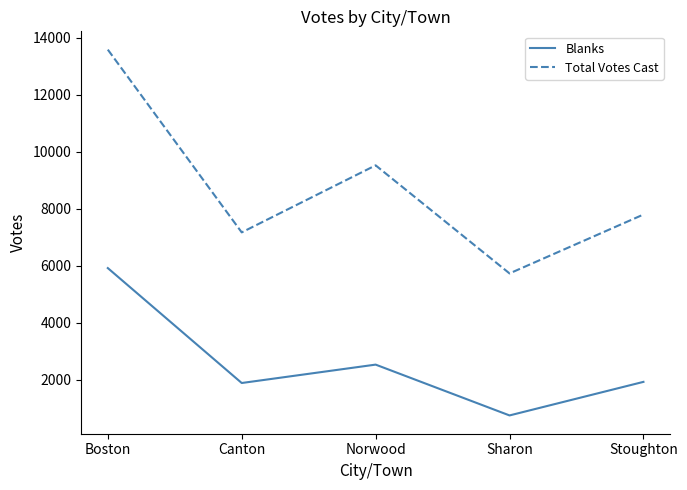

What is the approximate value of Blanks at Boston, to the nearest 100?

5900